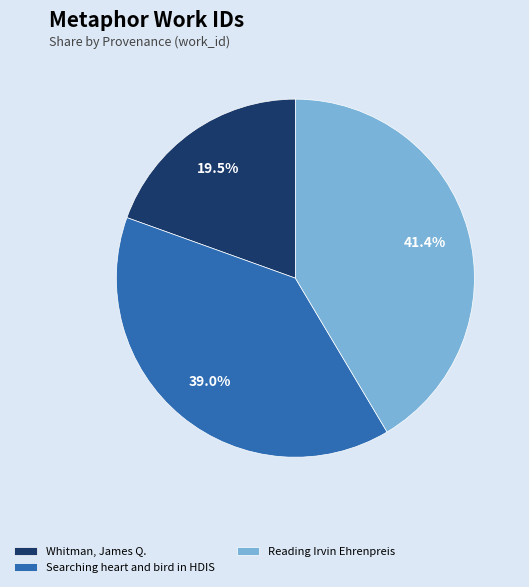

To the nearest percent, what portion does Reading Irvin Ehrenpreis represent?

41%